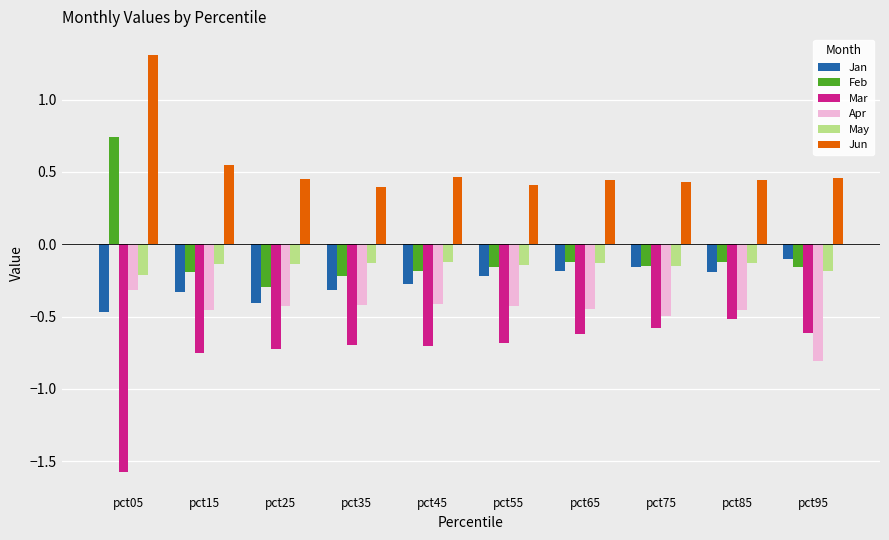

Where does the Feb series first go above 0?

pct05